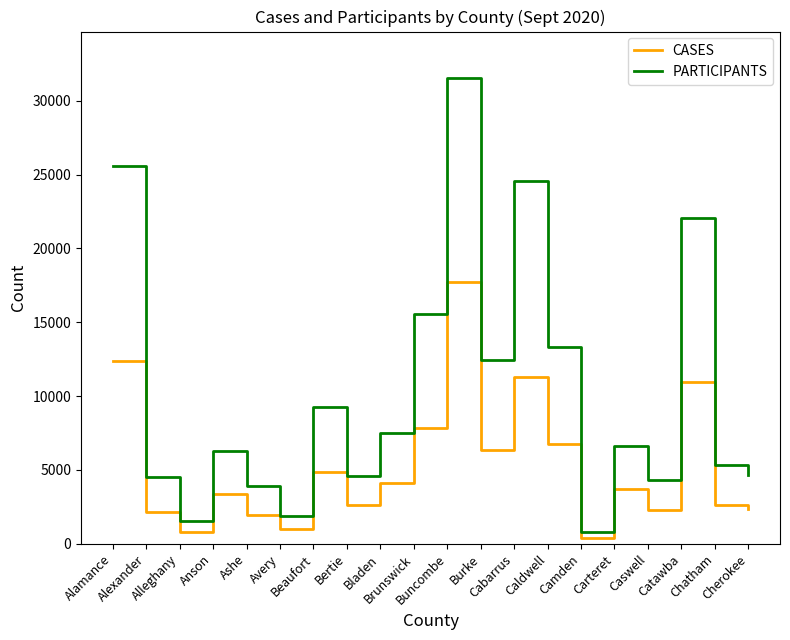

List the series in order of their overall mean, lowest first.

CASES, PARTICIPANTS